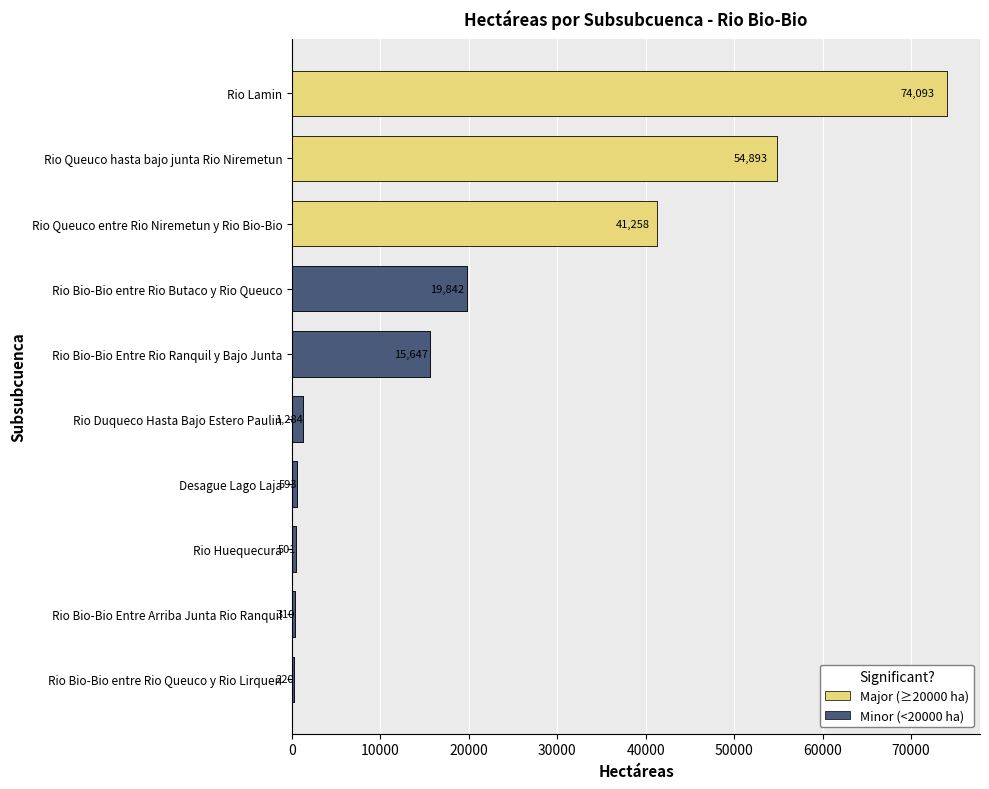

Between Rio Queuco hasta bajo junta Rio Niremetun and Rio Bio-Bio entre Rio Queuco y Rio Lirquen, which is larger?

Rio Queuco hasta bajo junta Rio Niremetun